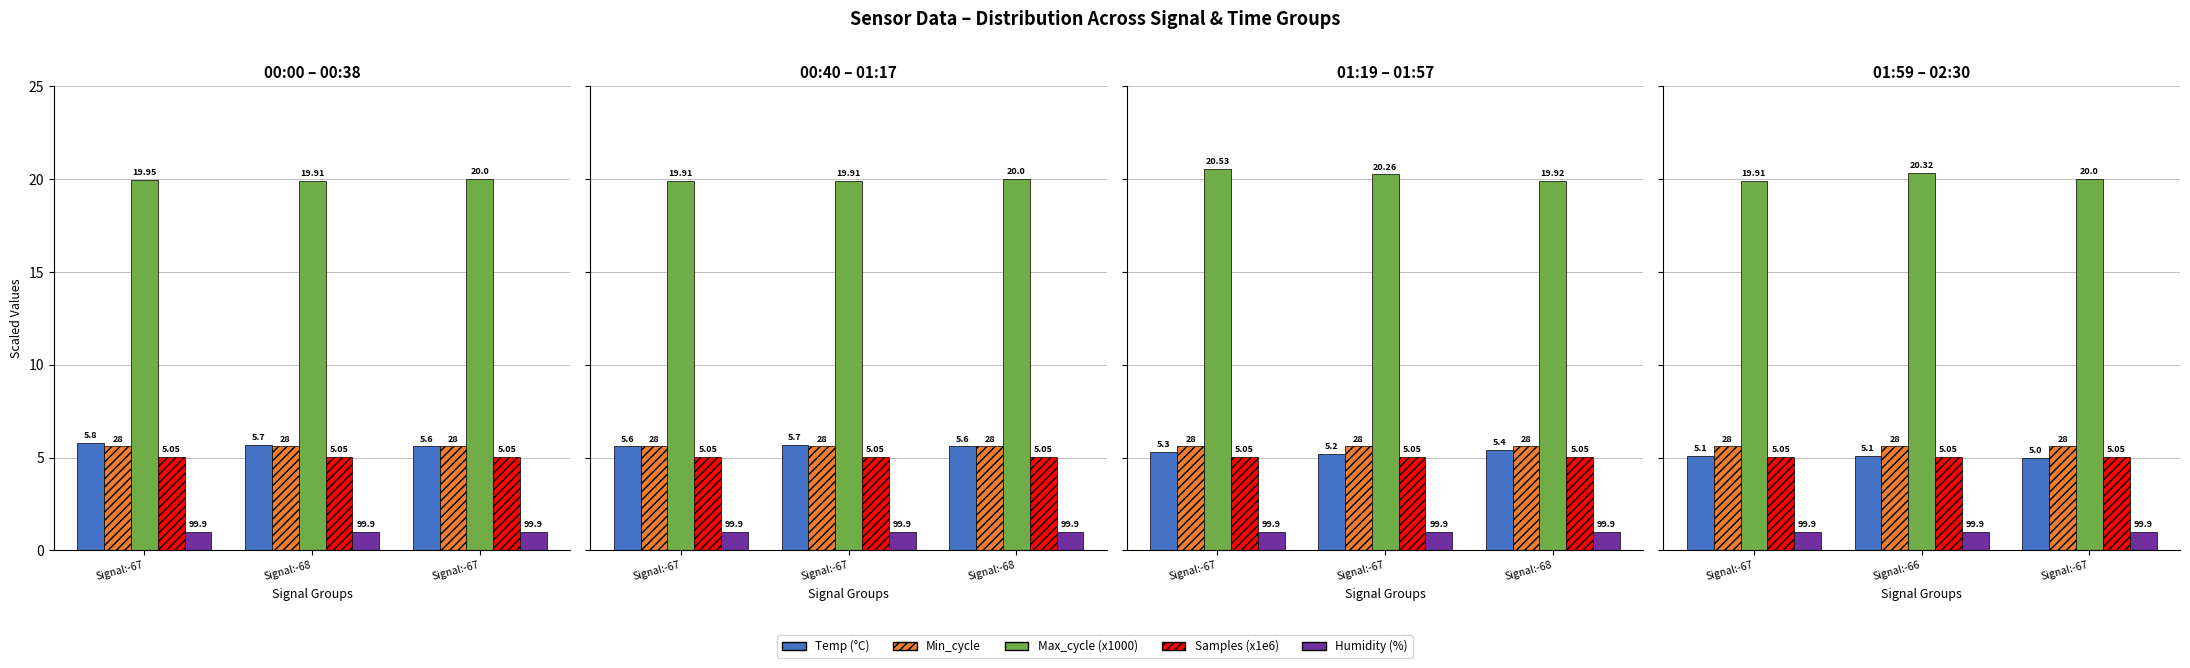

What is the spread (max minus min) of values at Signal:-66?

19.3